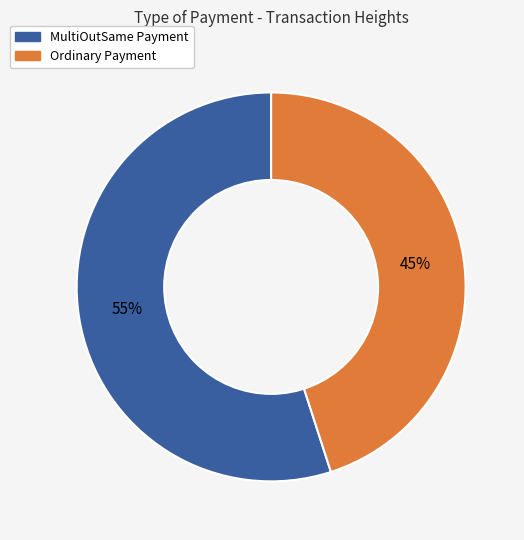

To the nearest percent, what is the average slice percentage?

50%